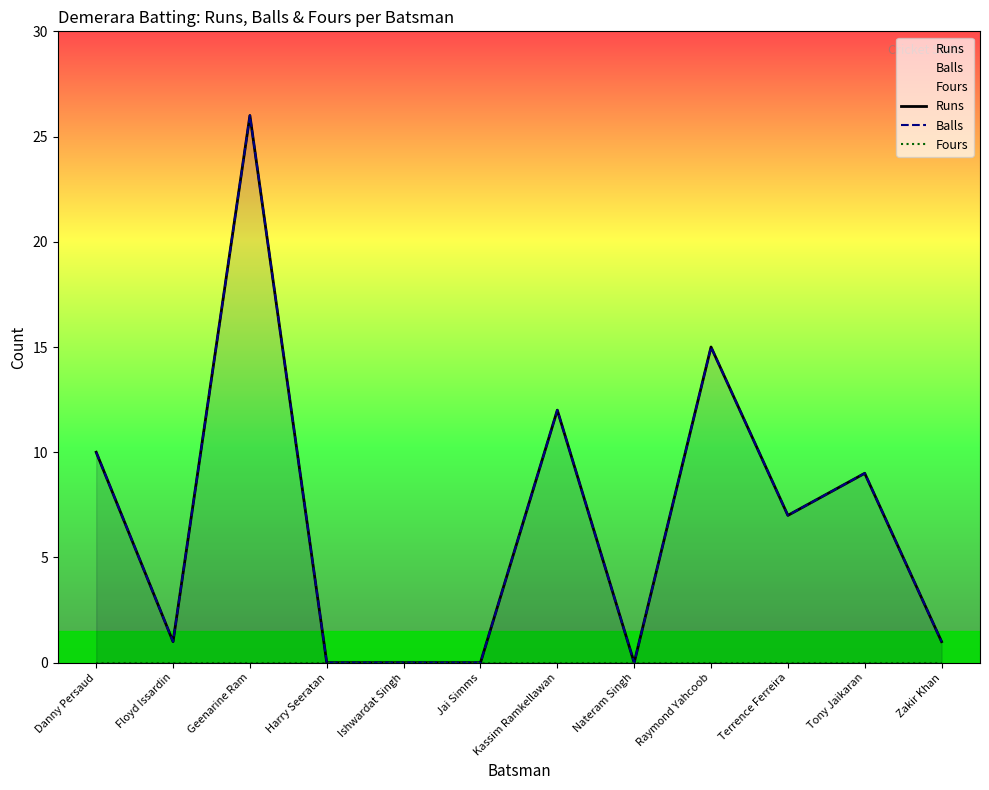

Count the number of data series in this chart.

3